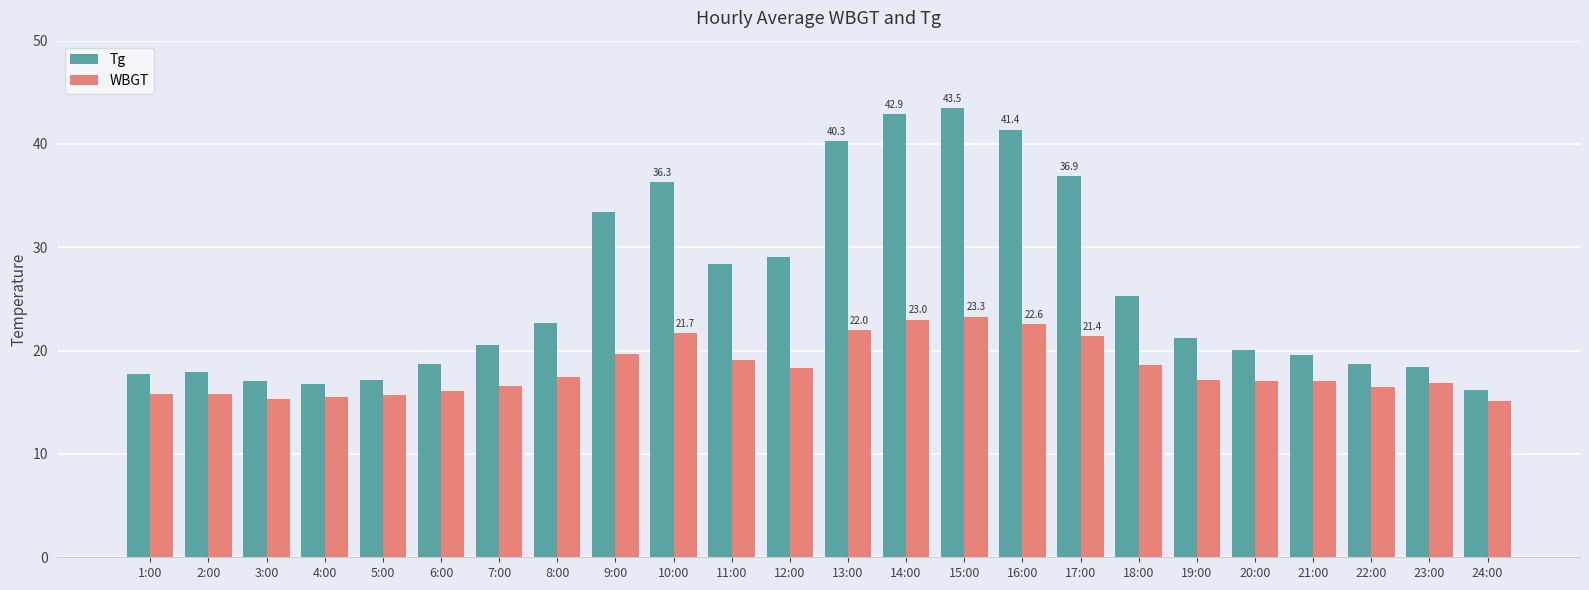

True or false: WBGT has a value of 17.4 at 8:00.

True